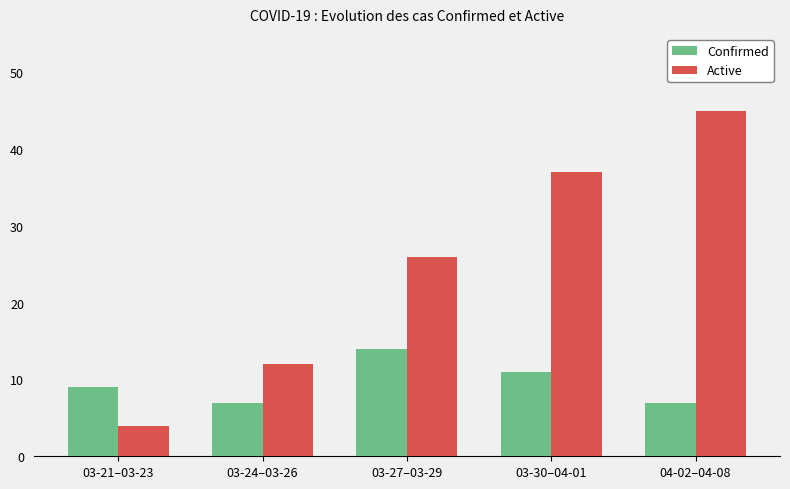

How many groups of bars are there?

5